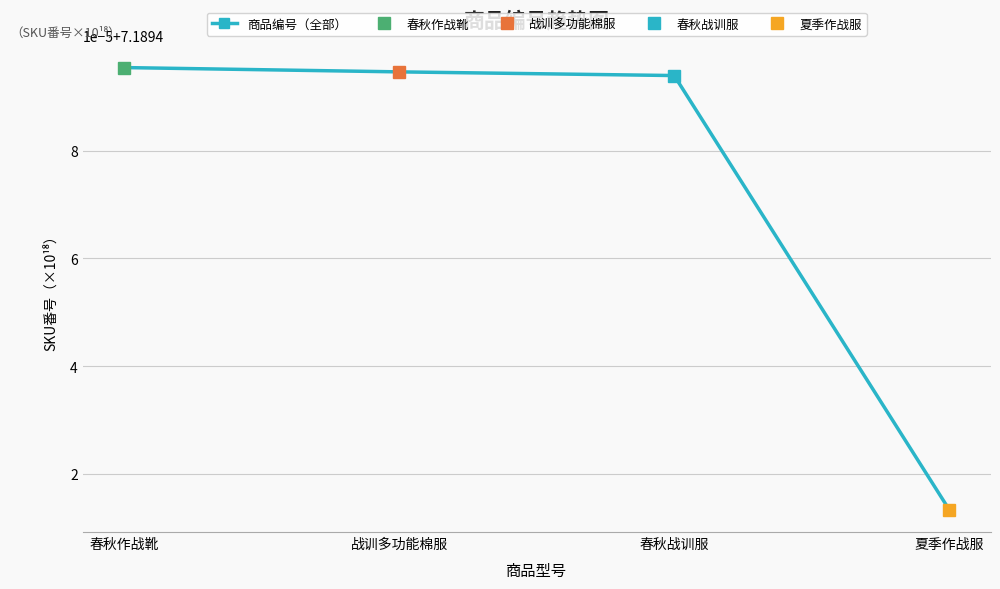

Reading right to left, extract all data points from this chart.

夏季作战服=7.2	春秋战训服=7.2	战训多功能棉服=7.2	春秋作战靴=7.2